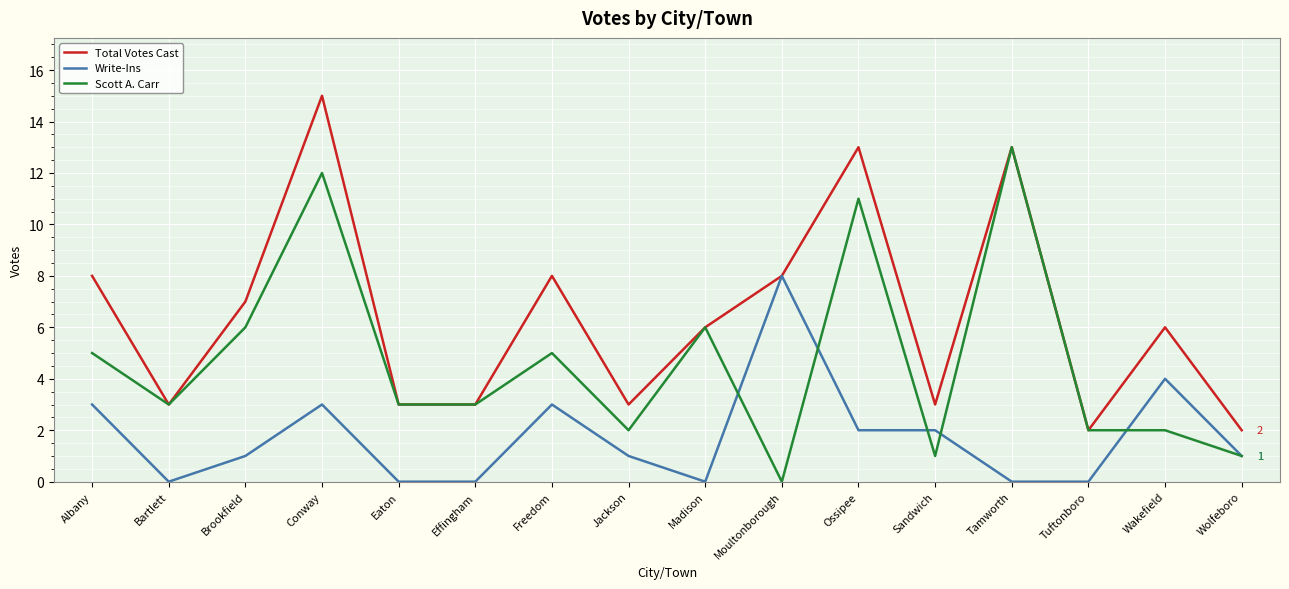

In Total Votes Cast, how many points are higher than both neighbors (excluding endpoints)?

5